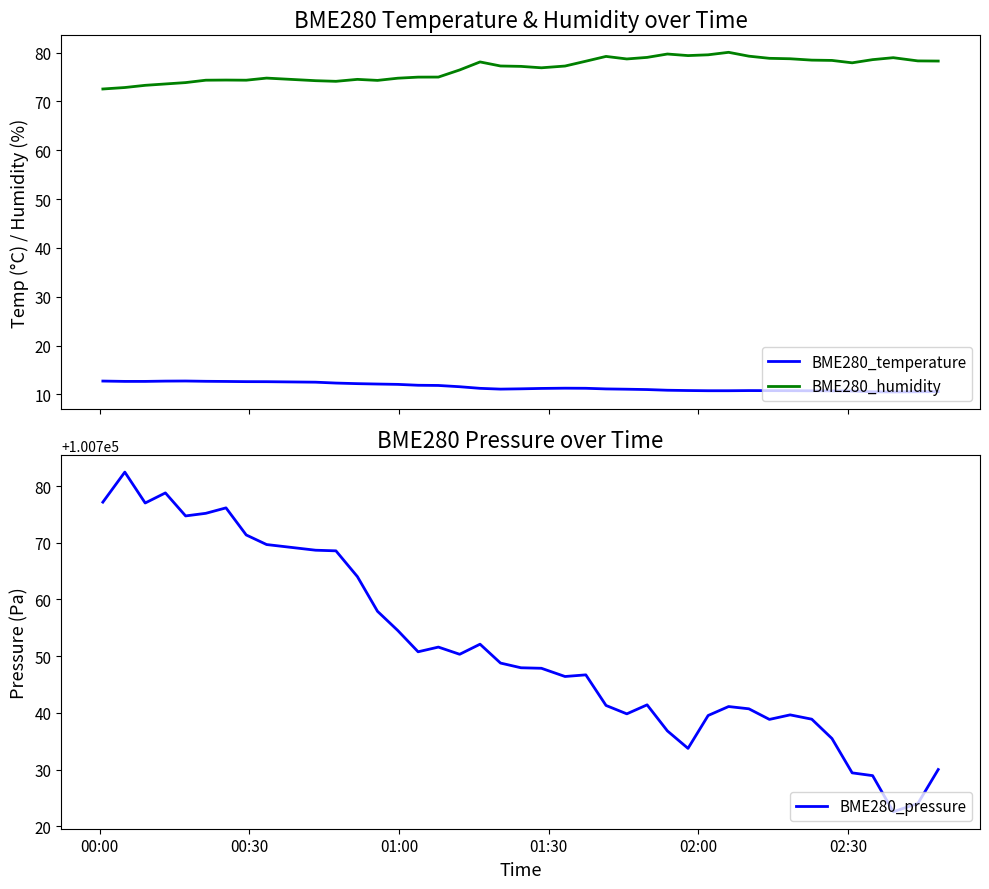

True or false: BME280_humidity and BME280_temperature cross at least once.

False